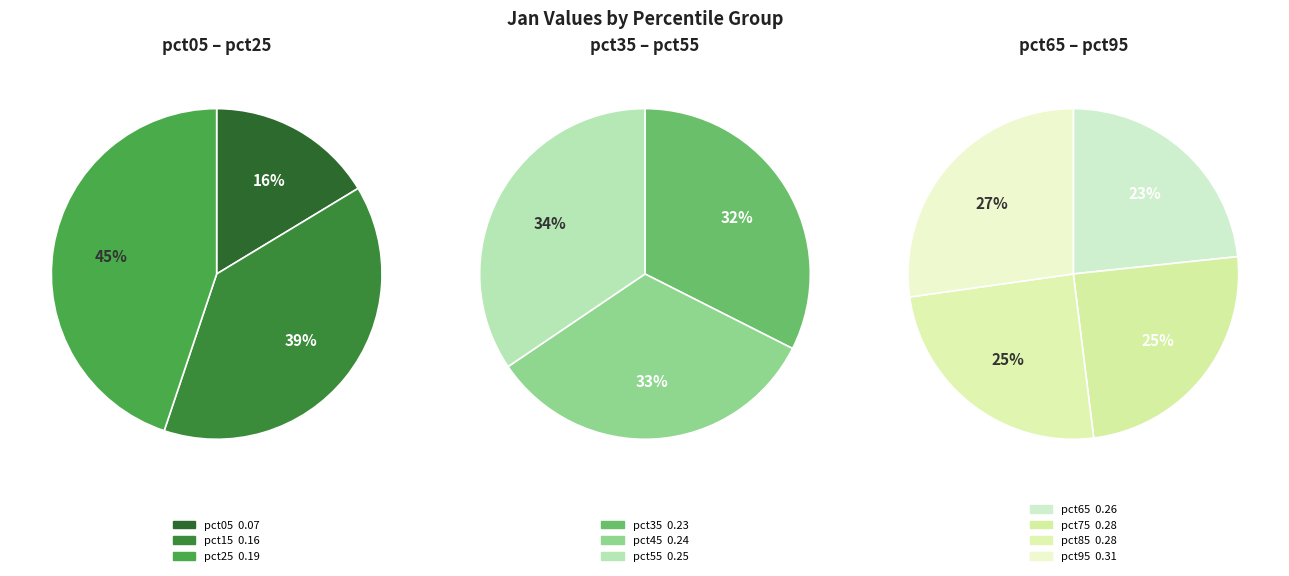

Count the number of slices in the pie.

10